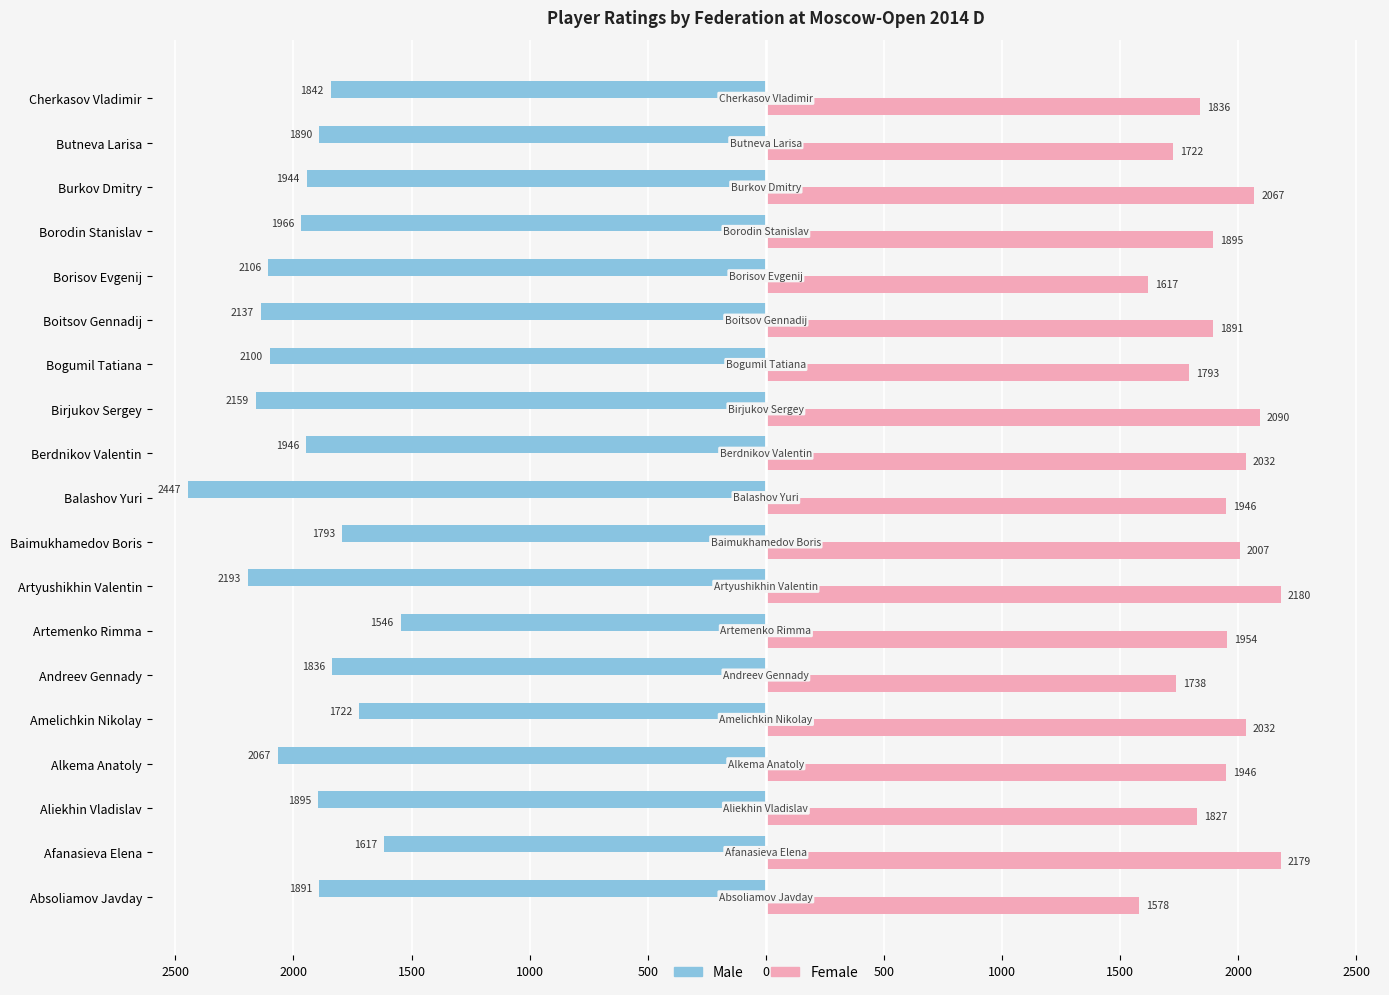

What are all the series names shown in the legend?

Male, Female